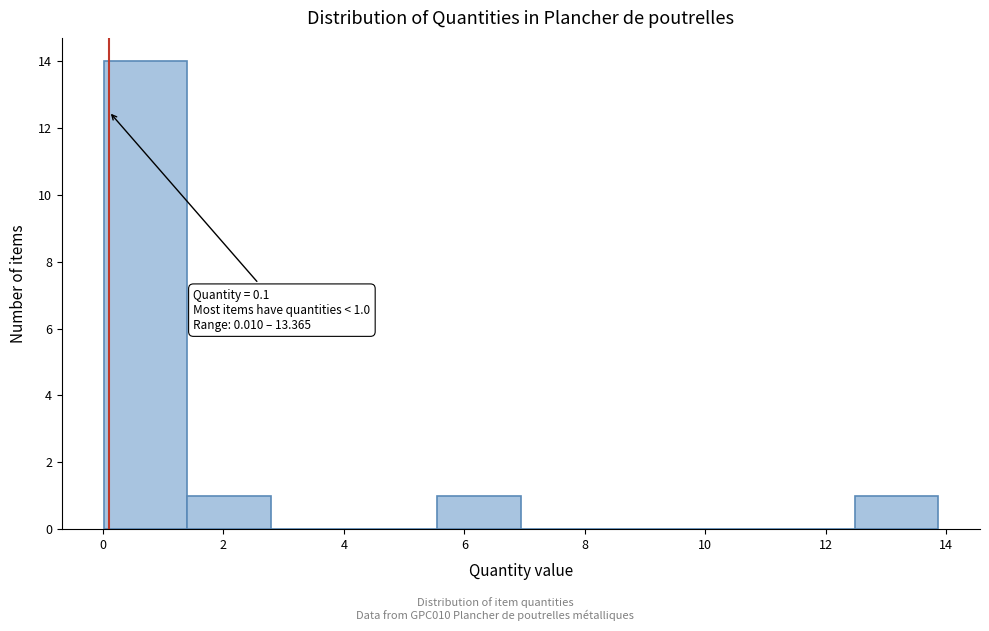

Which range on the x-axis has the tallest bar?

0.0 to 1.4